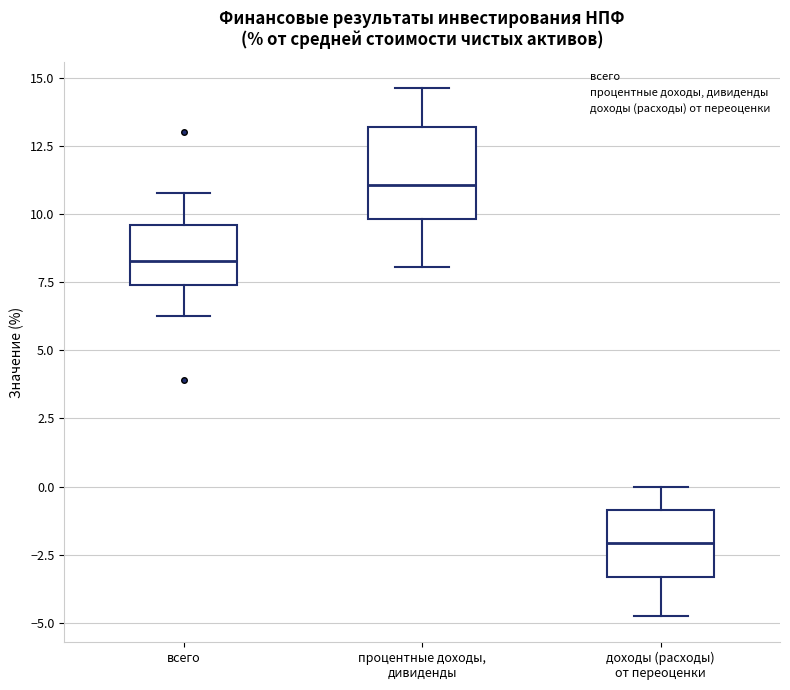

Reading left to right, read every box against the y-axis: the position of its median line, the range the box covers, and the ends of its whiskers. The values are not printed on the chart, so give them approximately, as read against the axis.

всего: median 8.5, box 7.5 to 9.5, whiskers 6.5 to 11.0
процентные доходы, дивиденды: median 11.0, box 10.0 to 13.0, whiskers 8.0 to 14.5
доходы (расходы) от переоценки: median -2.0, box -3.5 to -1.0, whiskers -4.5 to 0.0